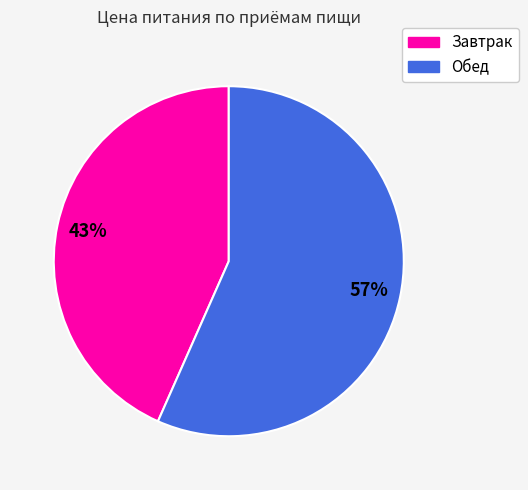

To the nearest percent, what is the average slice percentage?

50%